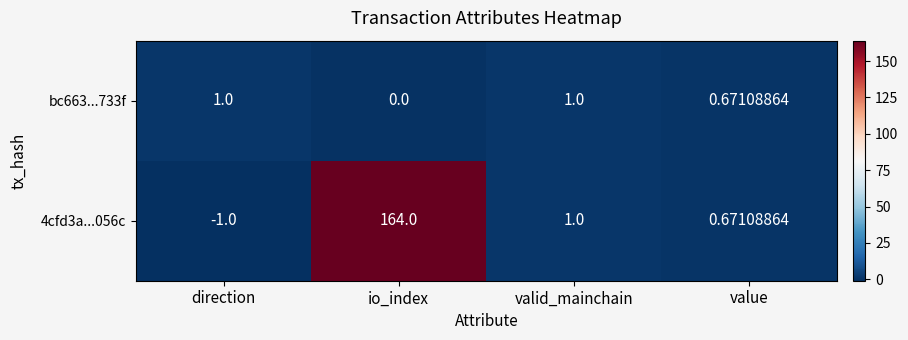

At which category is the sum across all series the highest?

io_index